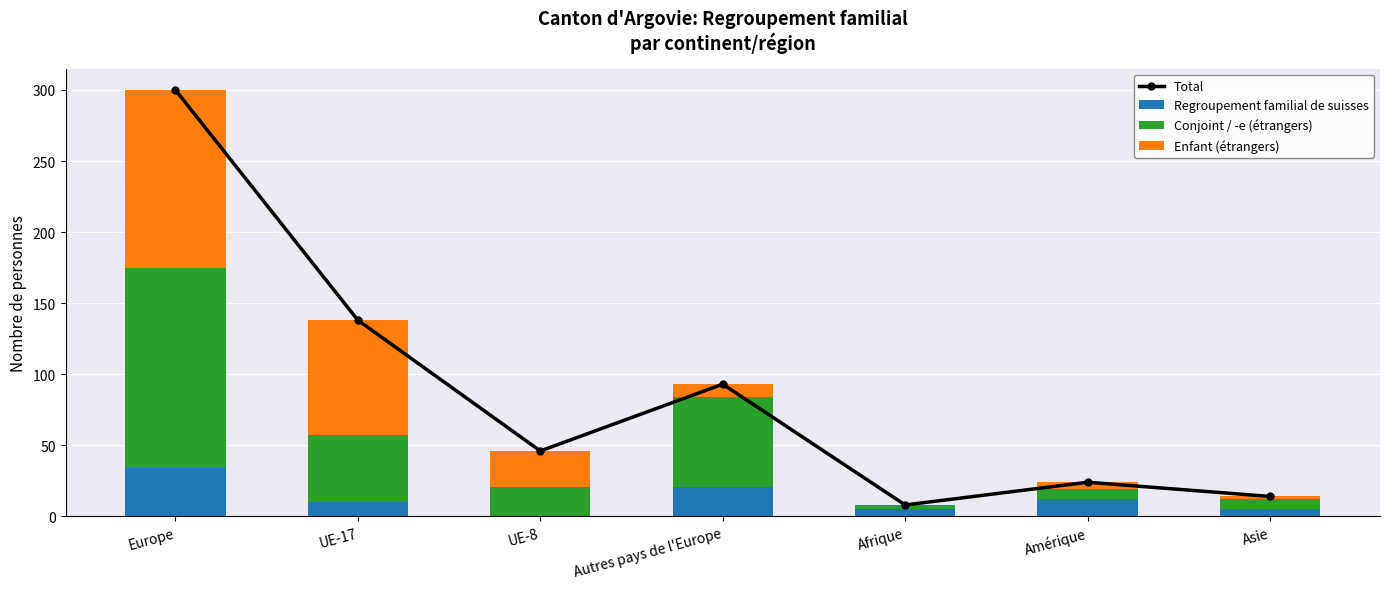

Between Autres pays de l'Europe and Europe, which is larger?

Europe